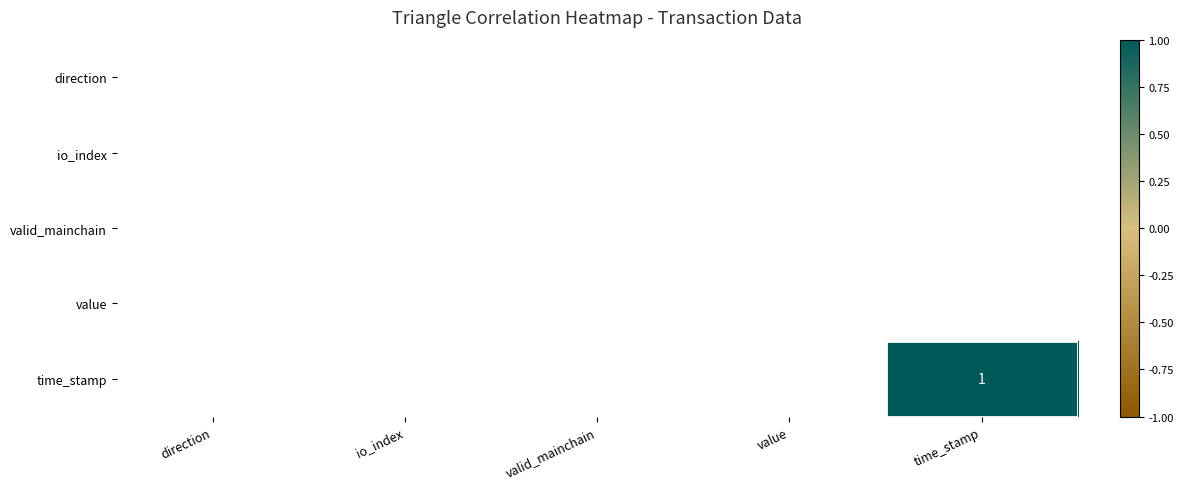

Is the value of direction at value greater than the value of time_stamp at valid_mainchain?

No